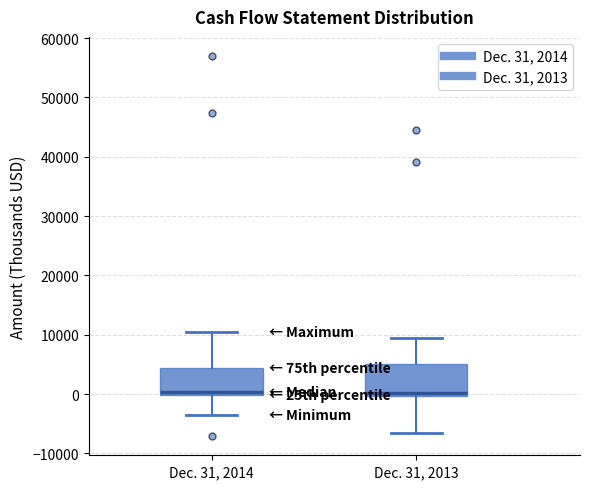

Reading left to right, read every box against the y-axis: the position of its median line, the range the box covers, and the ends of its whiskers. The values are not printed on the chart, so give them approximately, as read against the axis.

Dec. 31, 2014: median 0 (just above the box's lower edge), box 0 to 4000, whiskers -4000 to 10000
Dec. 31, 2013: median 0 (just above the box's lower edge), box 0 to 5000, whiskers -6000 to 10000